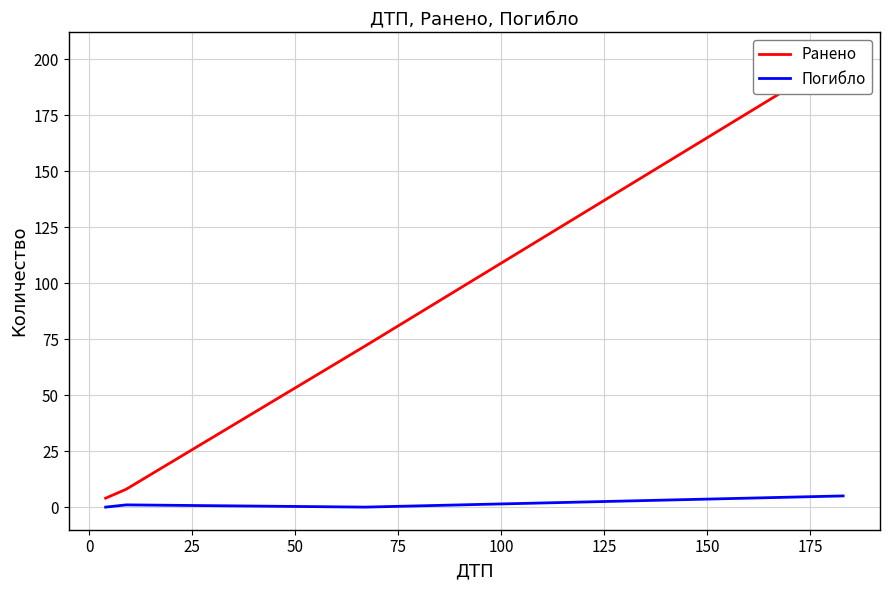

What are all the series names shown in the legend?

Ранено, Погибло